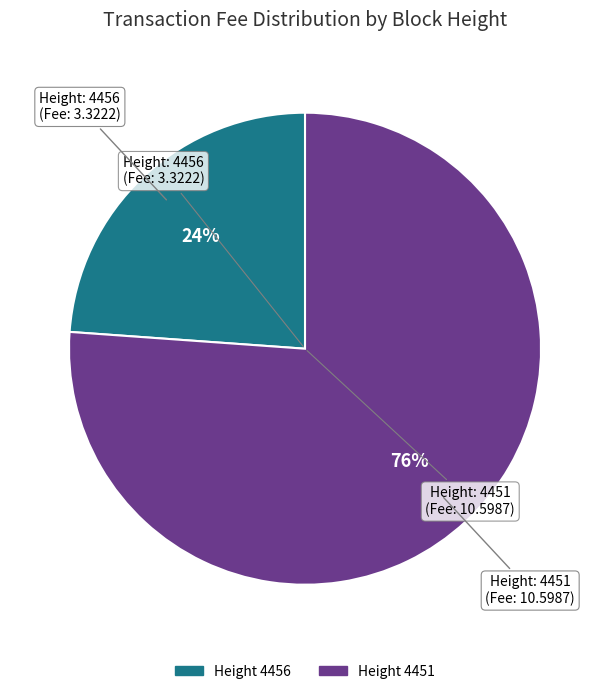

To the nearest percent, what is the difference between the largest and smallest slice percentages?

52%